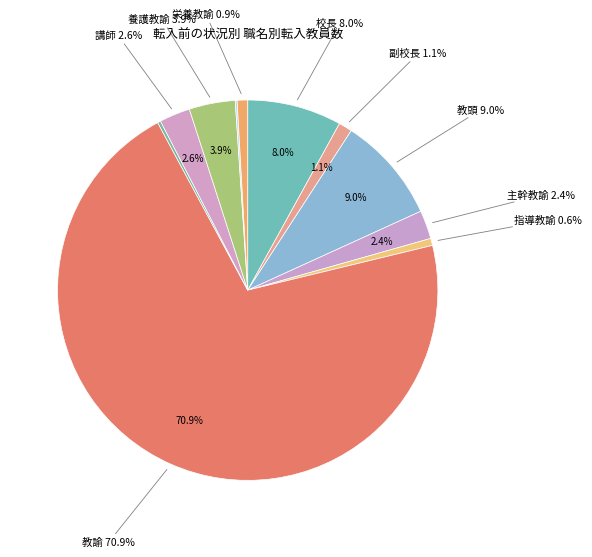

Count the number of slices in the pie.

11